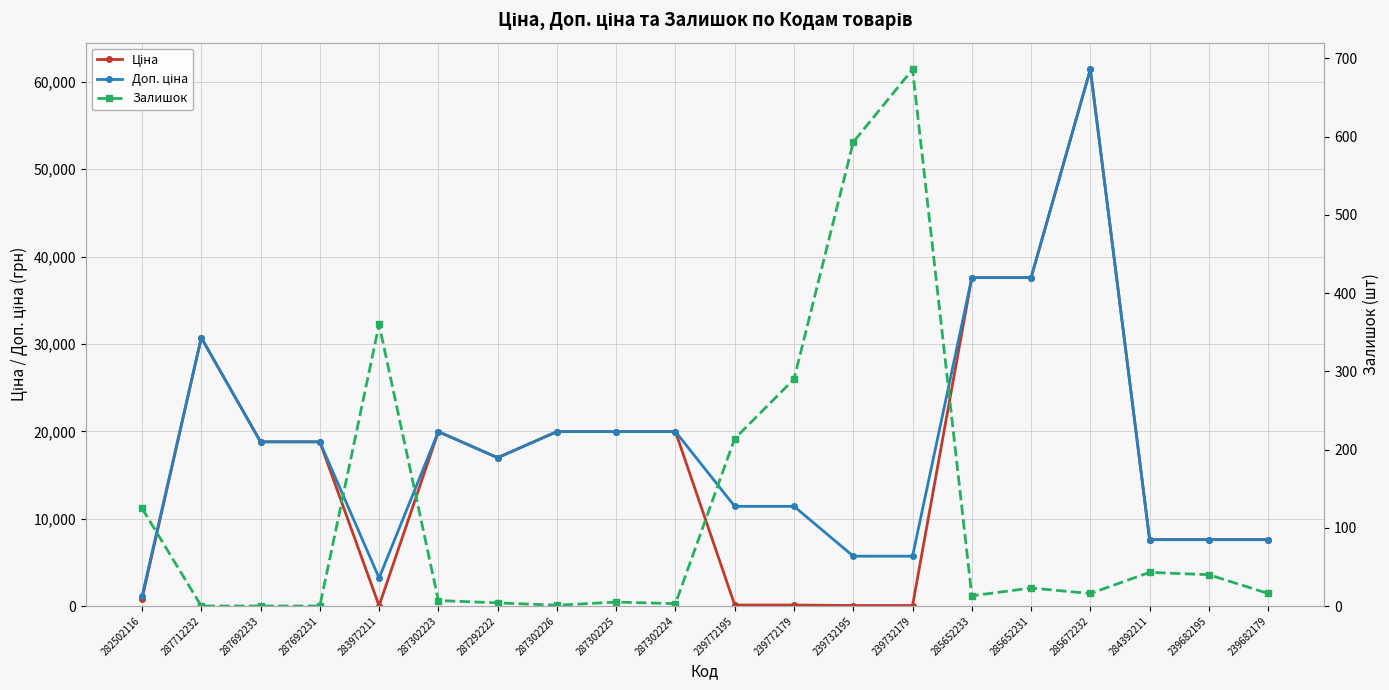

True or false: Залишок and Ціна intersect in this chart.

True